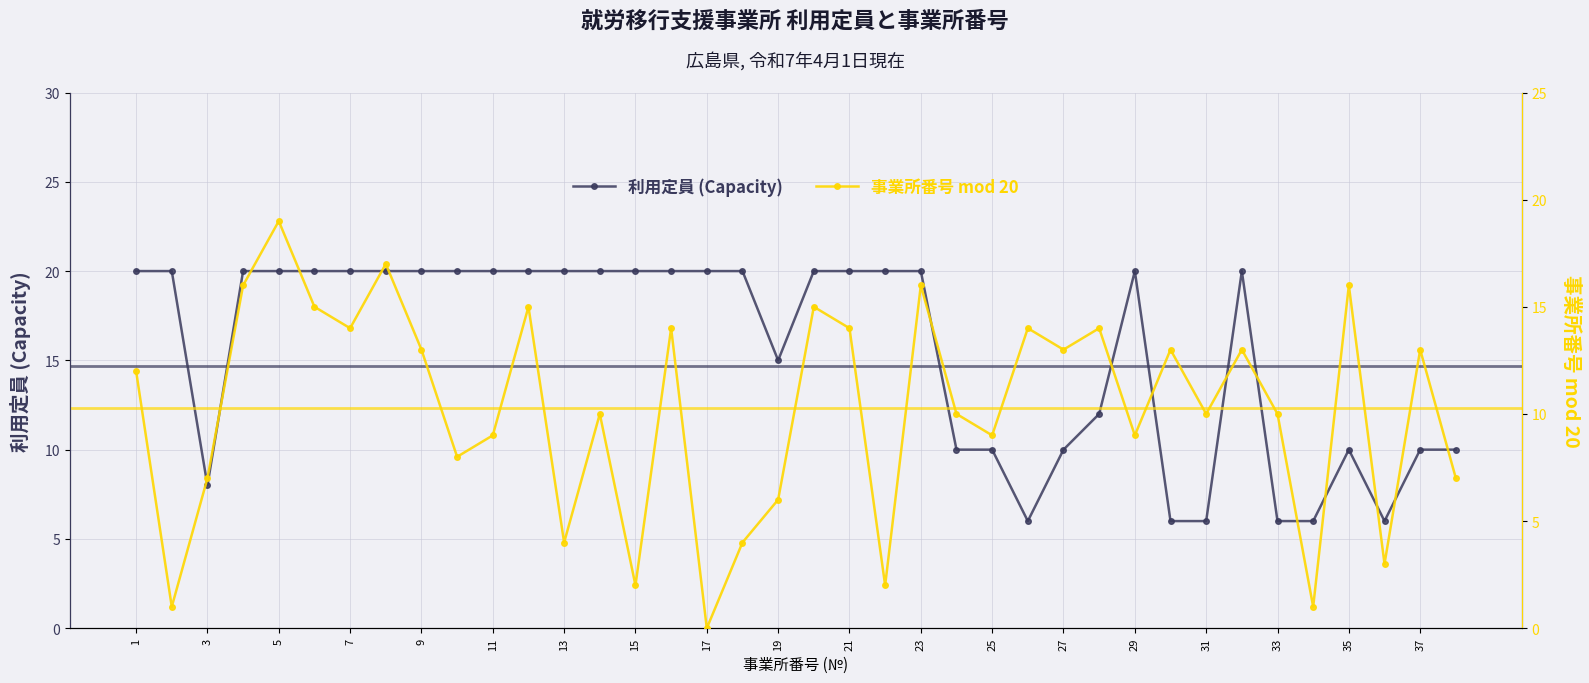

After their last crossing, which series has the higher values: 事業所番号 mod 20 or 利用定員 (Capacity)?

利用定員 (Capacity)